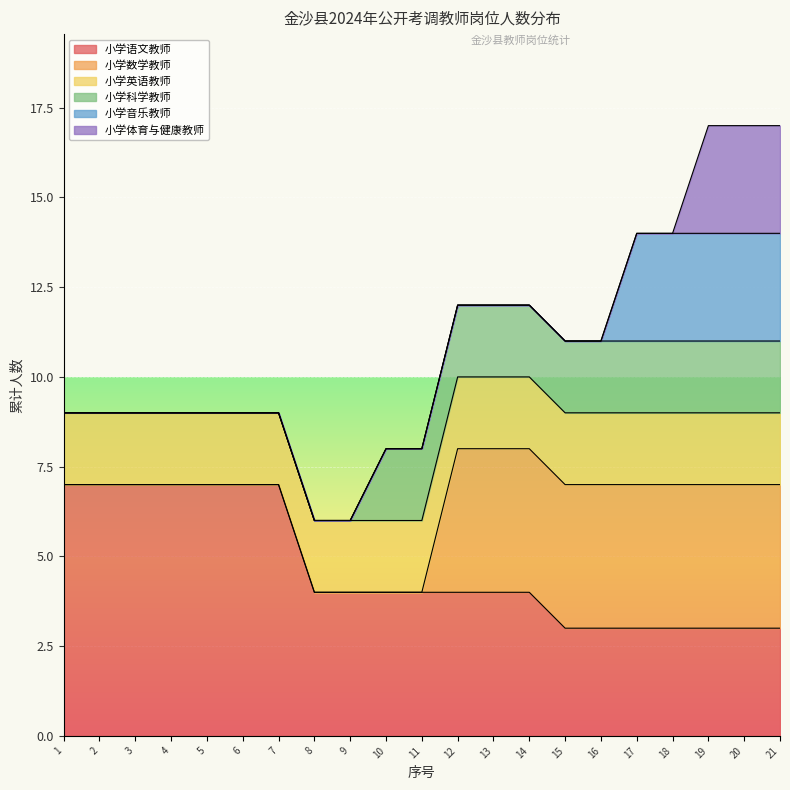

How many categories are shown in the chart?

21